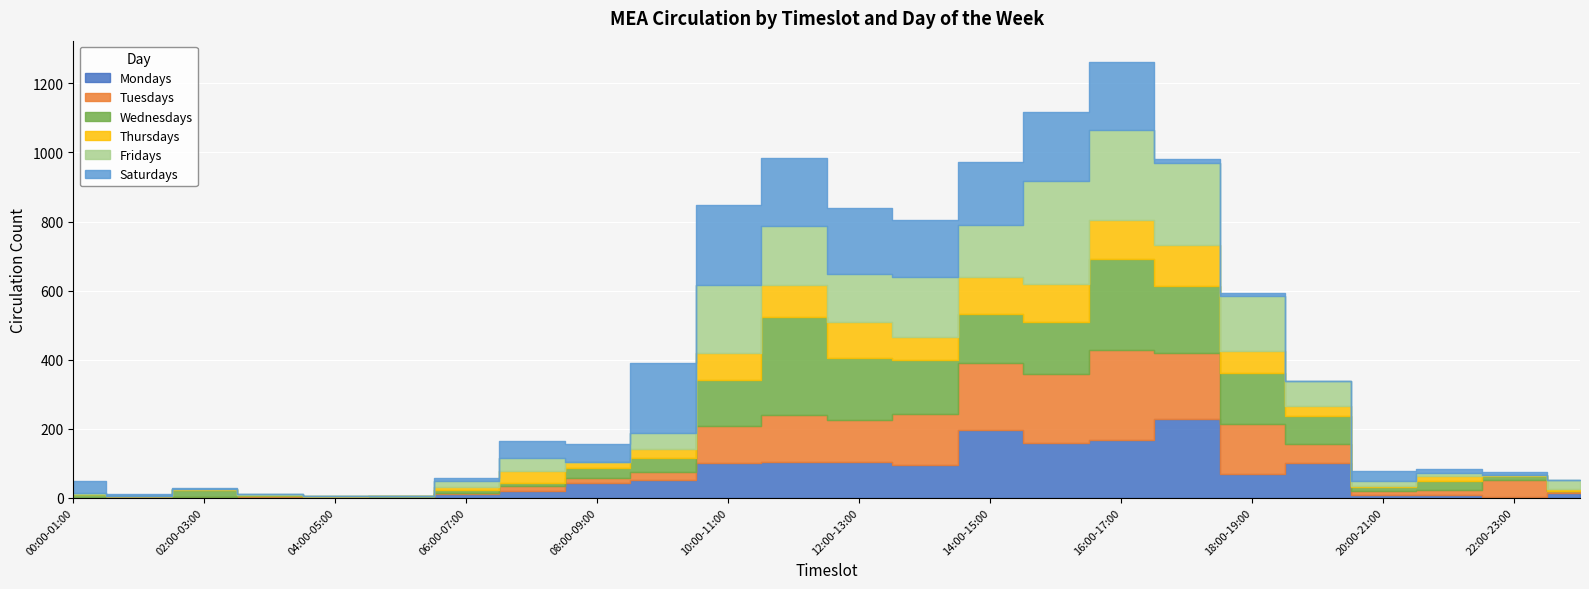

Is it true that Mondays equals 267 at 16:00-17:00?

False